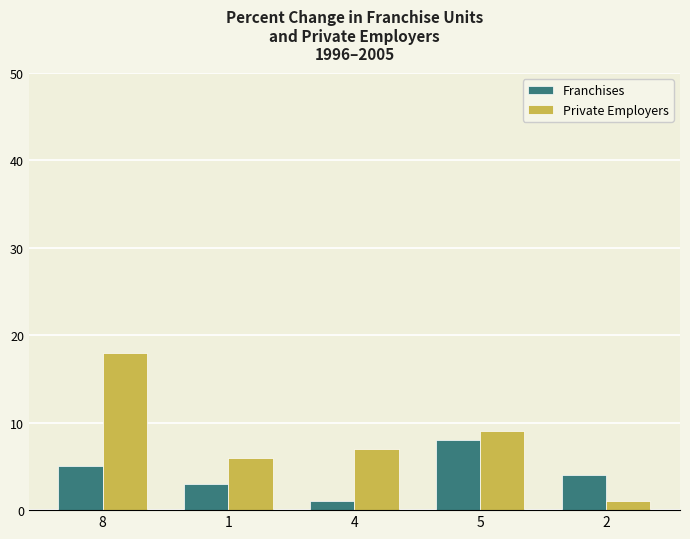

Reading right to left, what are all the values shown in this chart?

Franchises: 4	8	1	3	5
Private Employers: 1	9	7	6	18